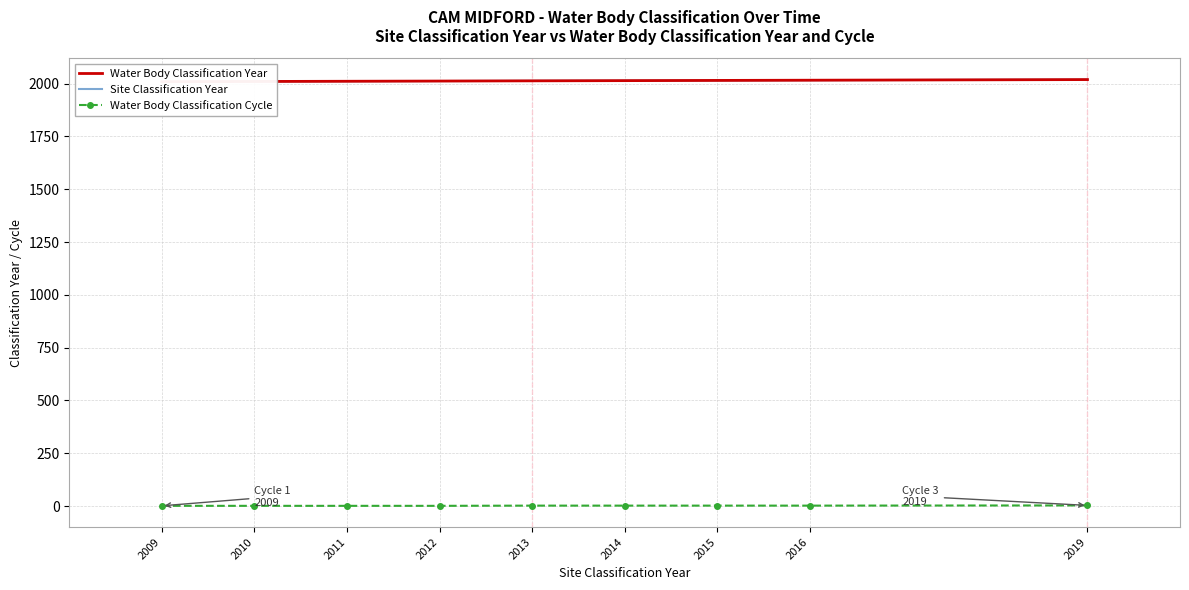

How many Water Body Classification Year values are between 2011 and 2015?

5